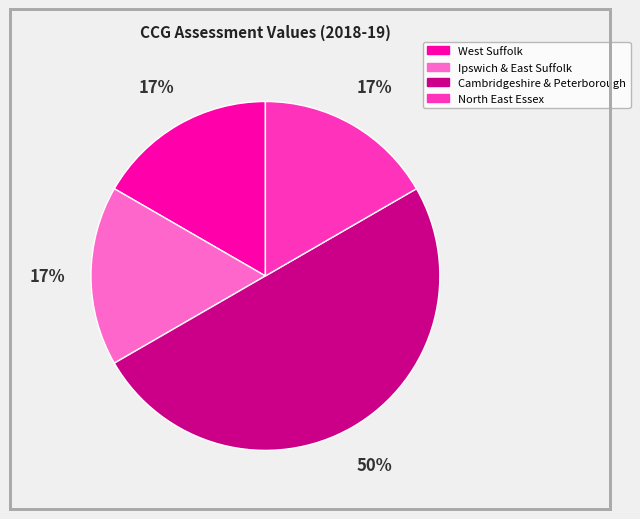

To the nearest percent, what is the difference between the largest and smallest slice percentages?

33%